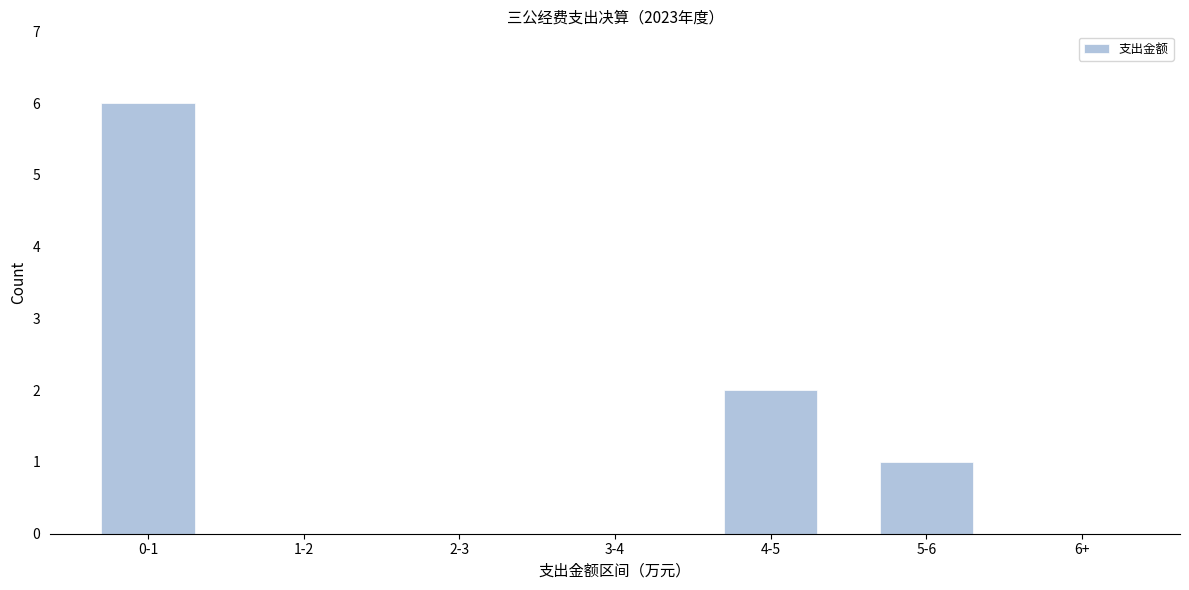

Reading right to left, extract all data points from this chart.

6+=0	5-6=1	4-5=2	3-4=0	2-3=0	1-2=0	0-1=6